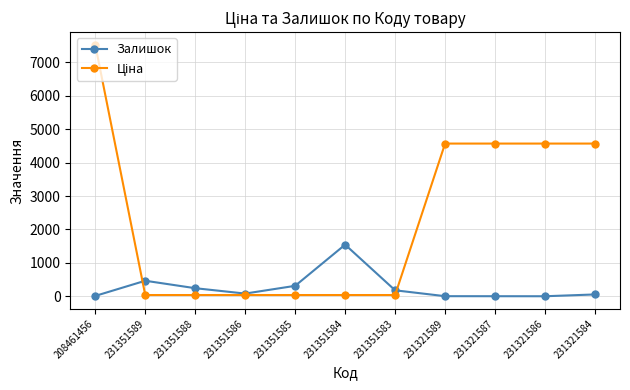

What is the highest value of the Залишок series?

1545.0